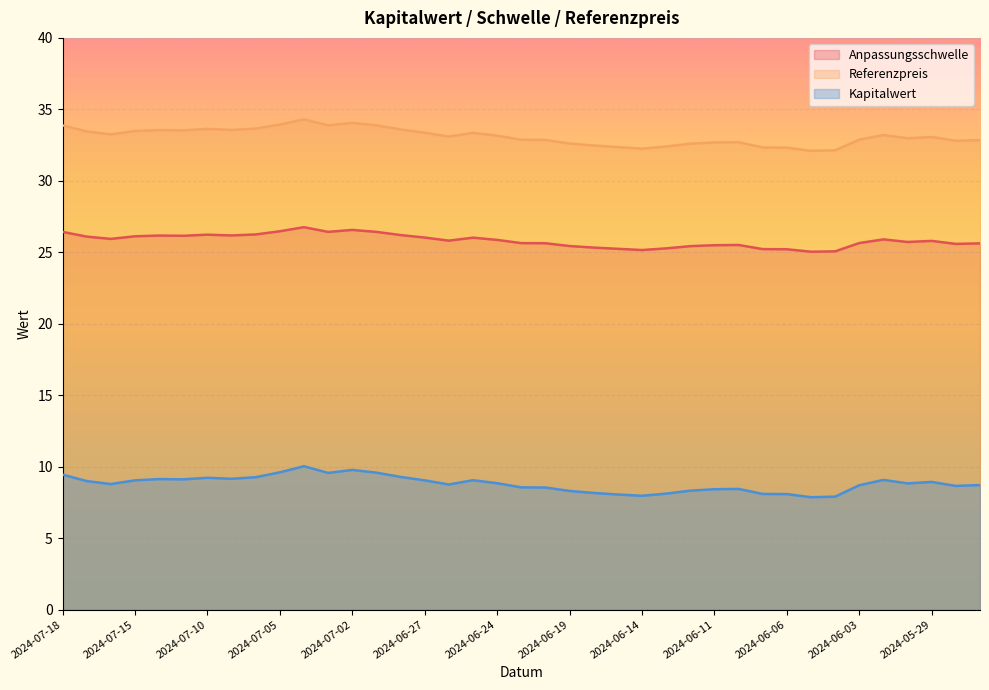

True or false: Referenzpreis and Anpassungsschwelle cross at least once.

False